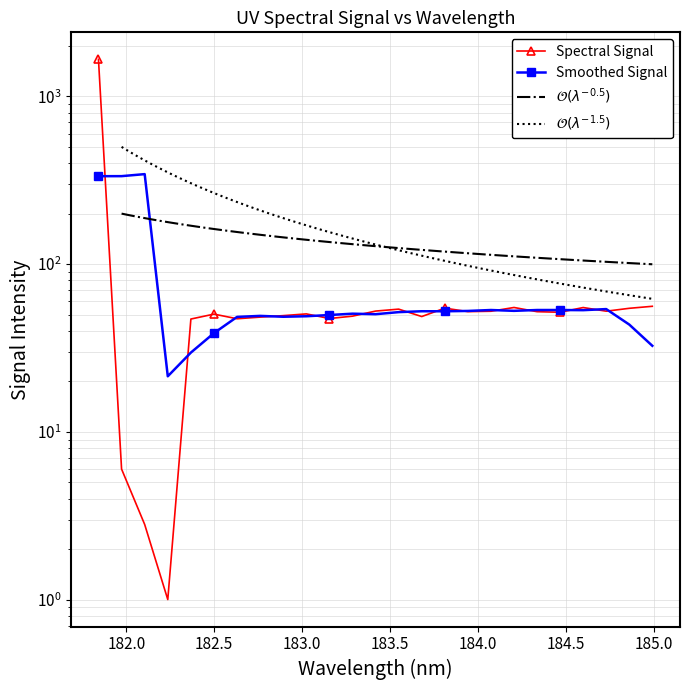

True or false: there are more than 2 points higher than both neighbors.

True